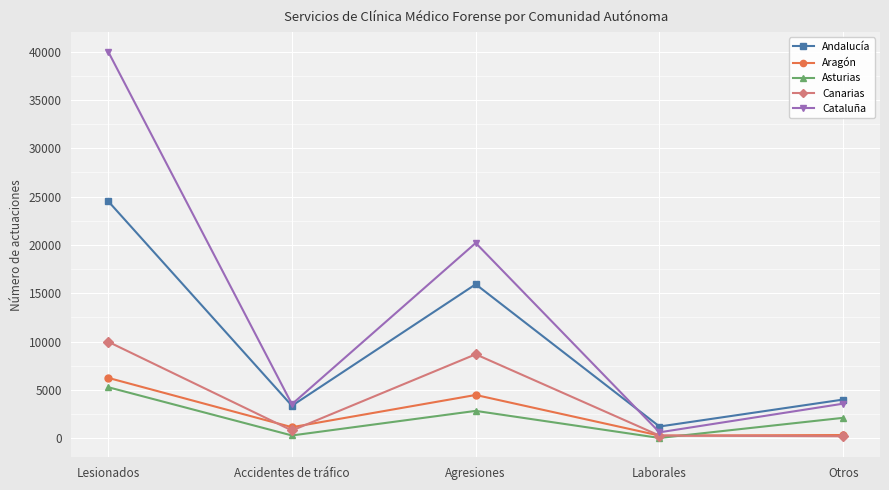

Which series has the widest spread of values?

Cataluña